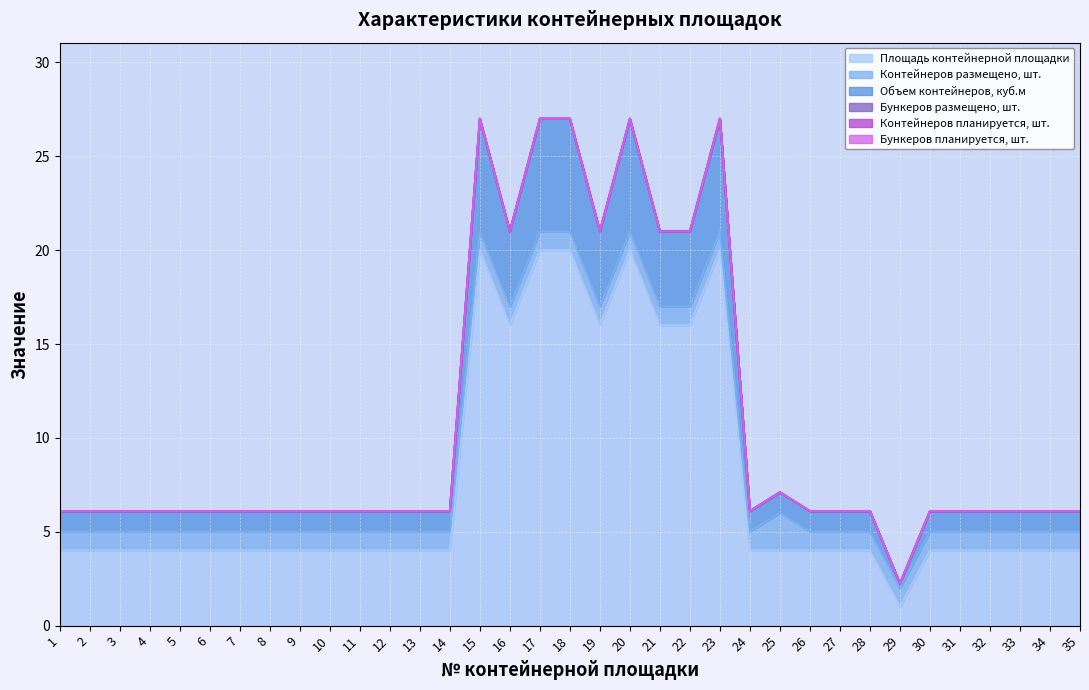

Rank the series by their maximum value, from lowest to highest.

Бункеров размещено, шт., Контейнеров планируется, шт., Бункеров планируется, шт., Контейнеров размещено, шт., Объем контейнеров, куб.м, Площадь контейнерной площадки